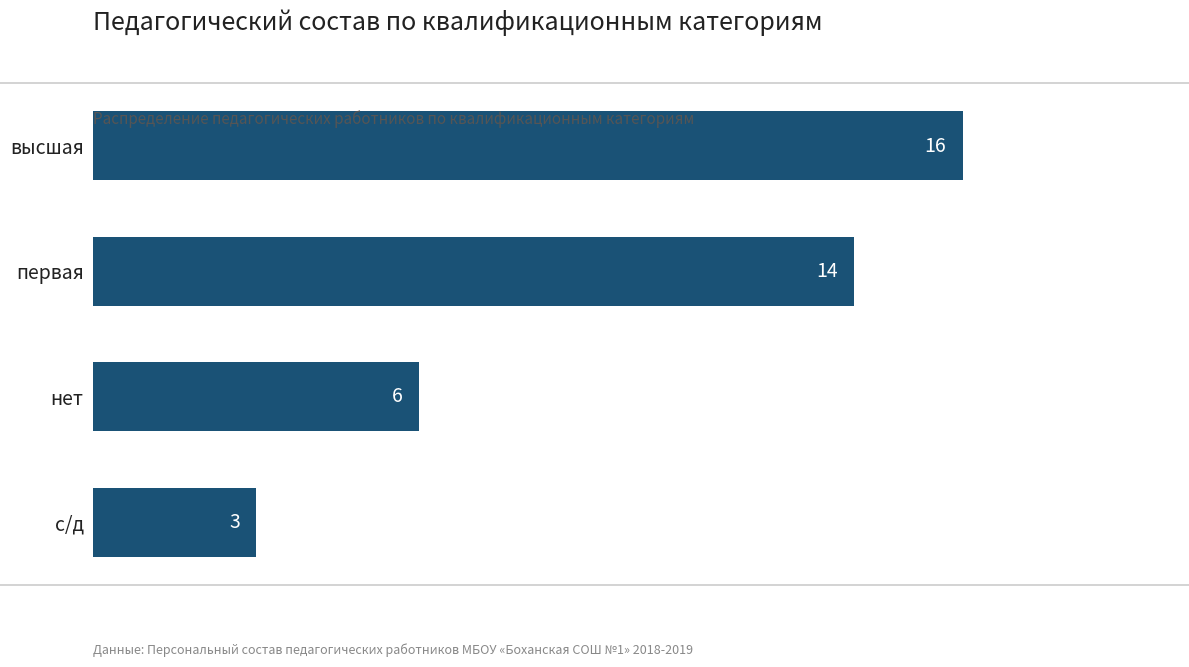

List the labels in order of value, smallest first.

с/д, нет, первая, высшая